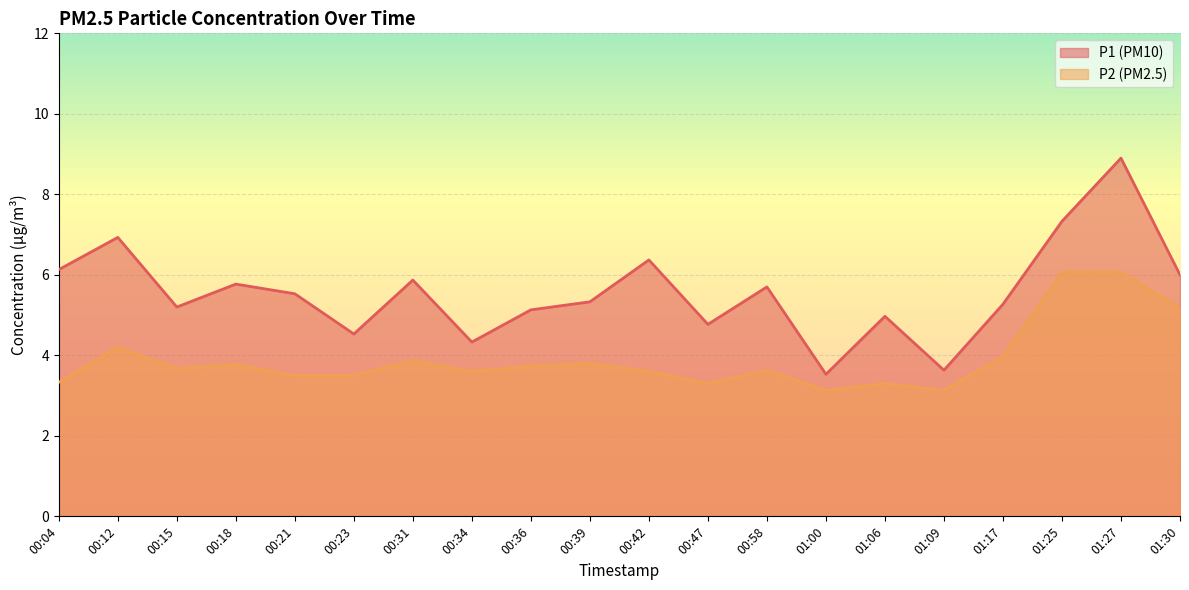

Rank the series by their average value, from lowest to highest.

P2, P1